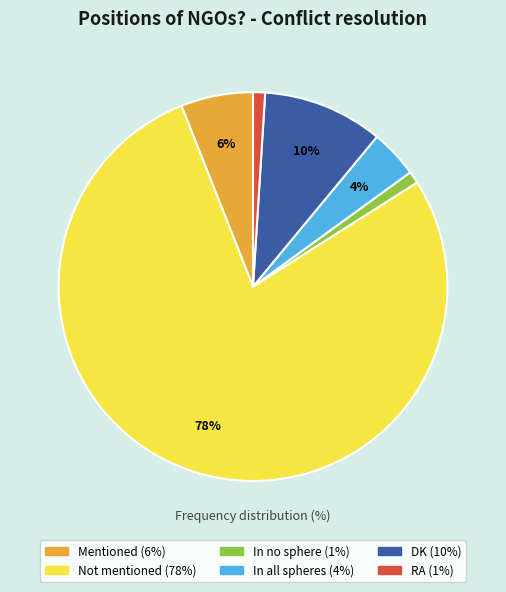

To the nearest percent, what percentage of the pie is DK?

10%